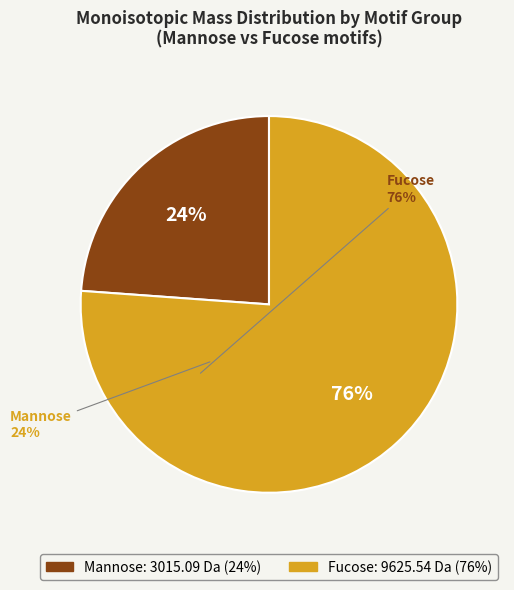

Is there a majority slice in this chart?

Yes